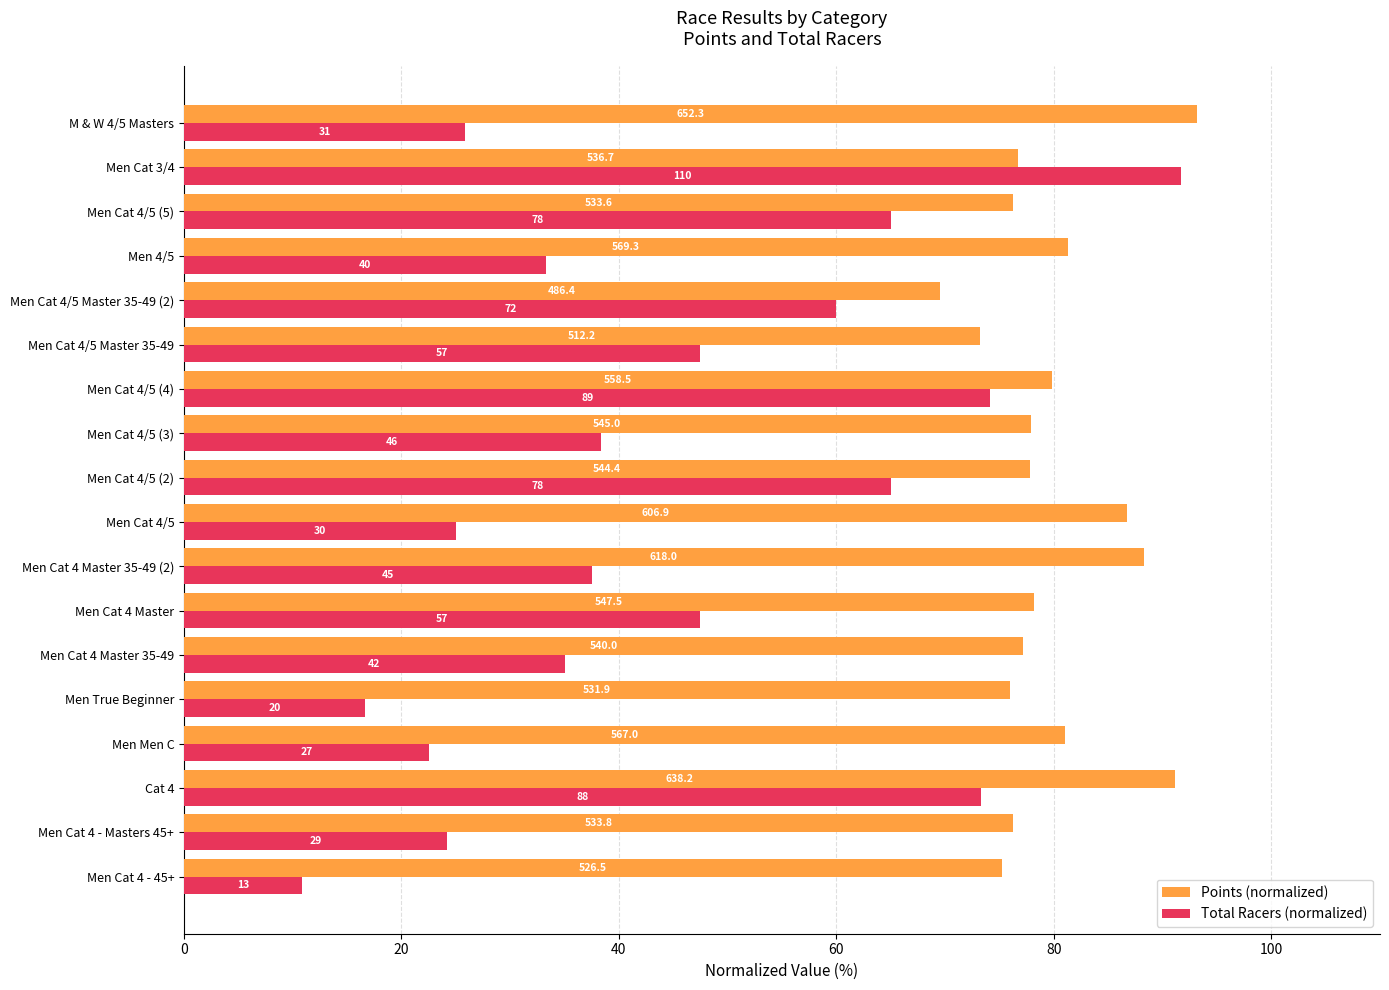

Which series has the largest total across all categories?

Points (normalized)